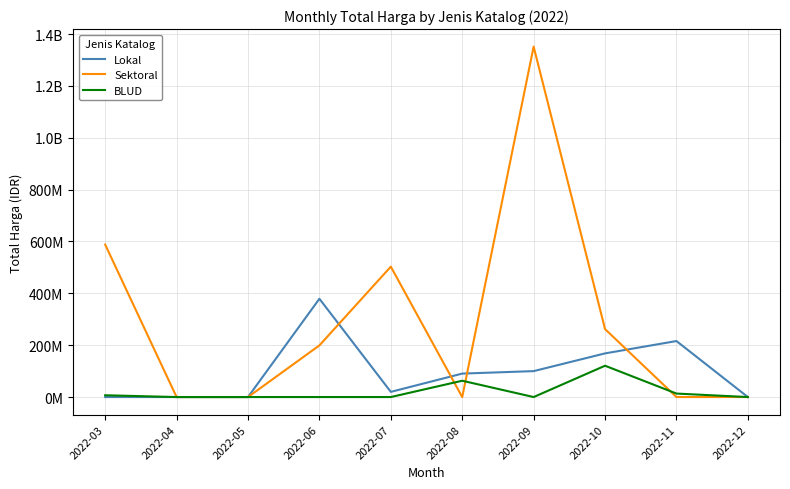

Between which two adjacent categories do Lokal and Sektoral first intersect?

2022-06 and 2022-07